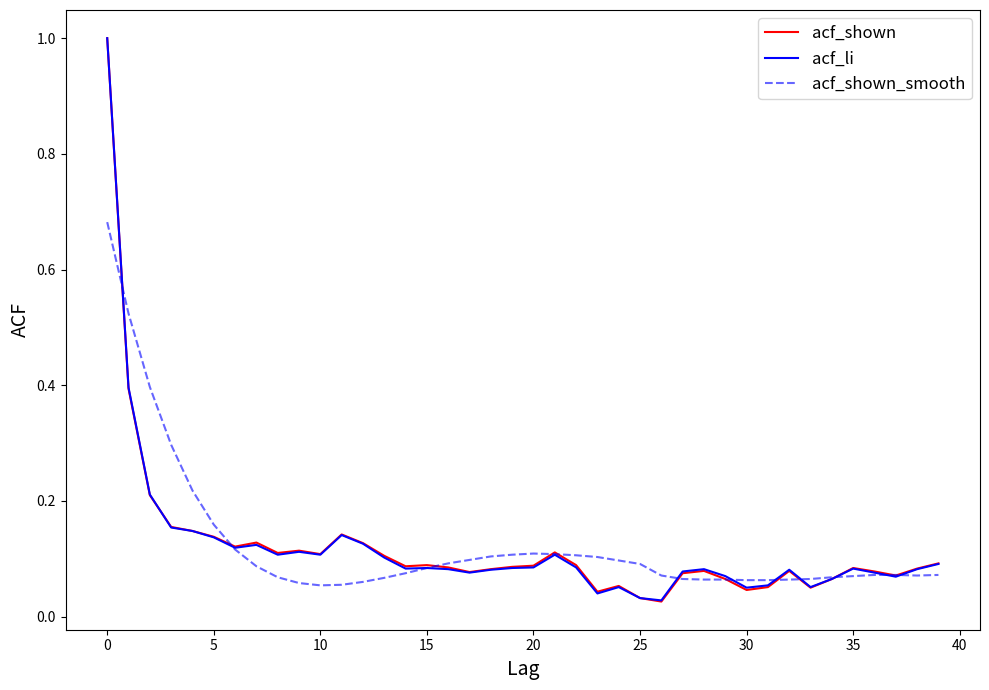

Which series has the widest spread of values?

acf_shown